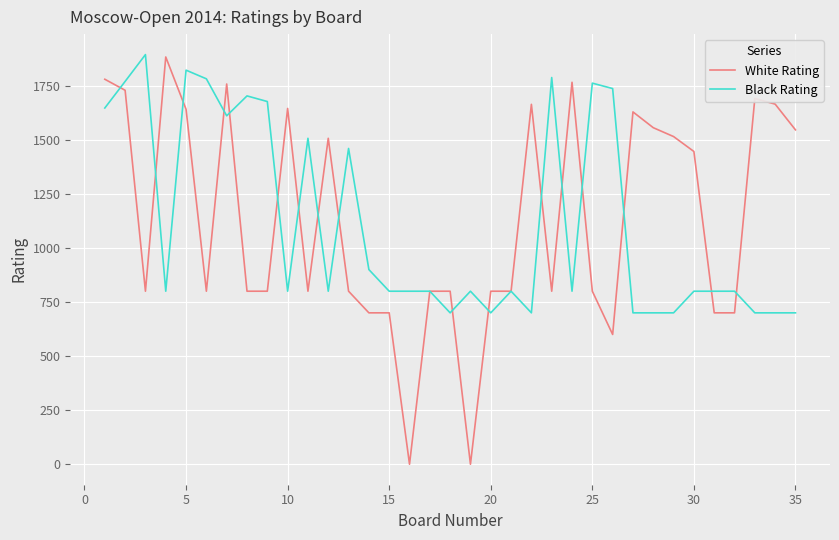

True or false: Black Rating has more than 1 points higher than both neighbors.

True